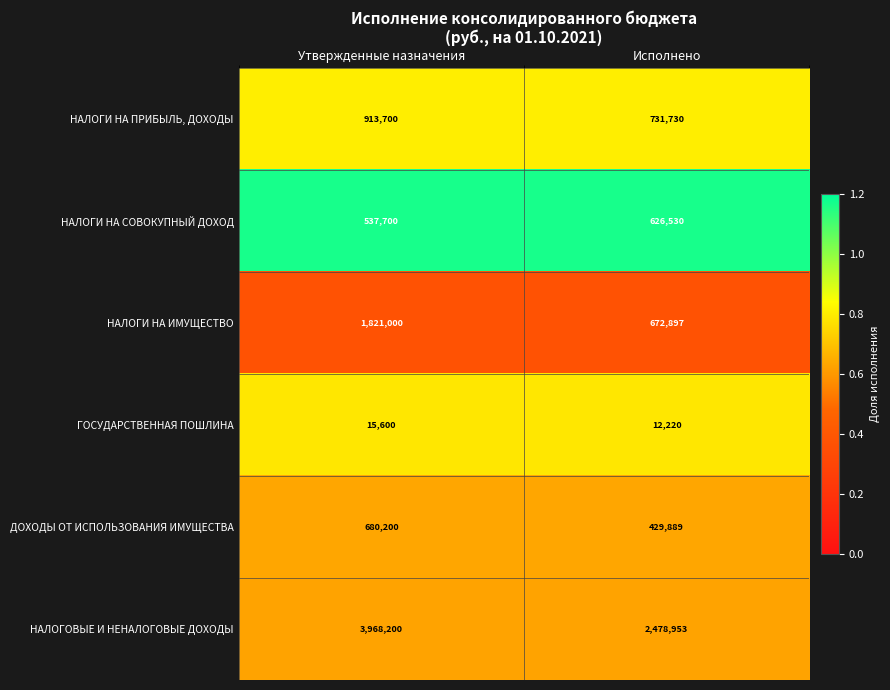

Read the ДОХОДЫ ОТ ИСПОЛЬЗОВАНИЯ ИМУЩЕСТВА value at Исполнено, to the nearest 100.

429900